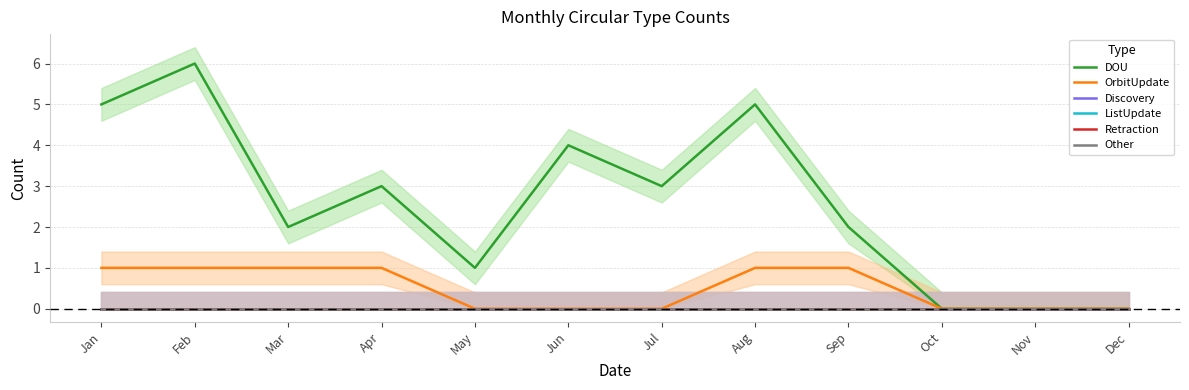

Between May and Jun, which series saw the biggest shift?

DOU